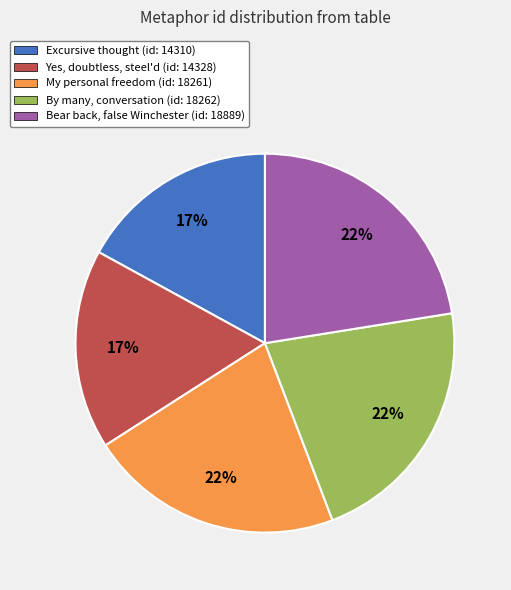

What percentage is the Excursive thought slice, to the nearest percent?

17%